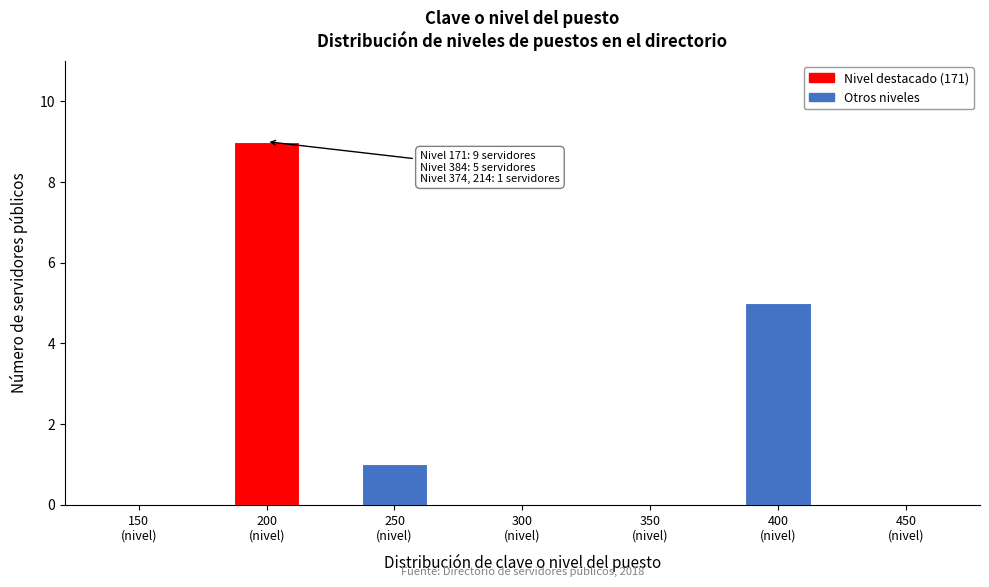

What is the sum of all values?

15